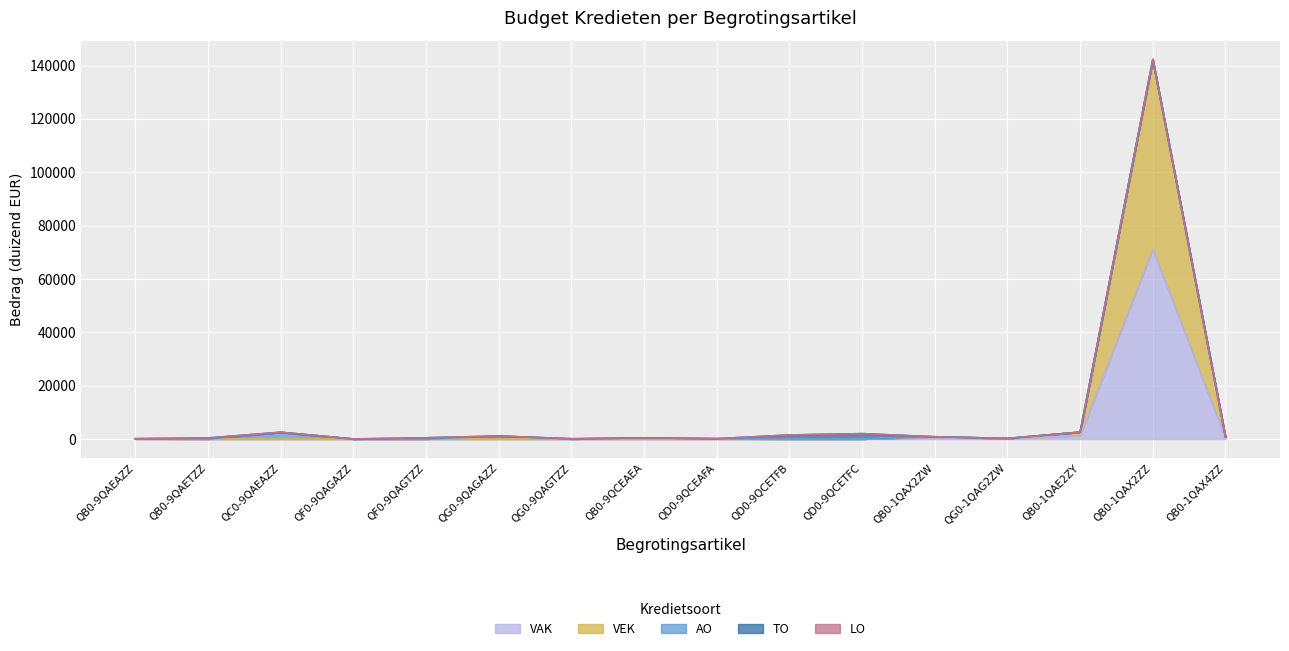

How many lines are shown in the chart?

5